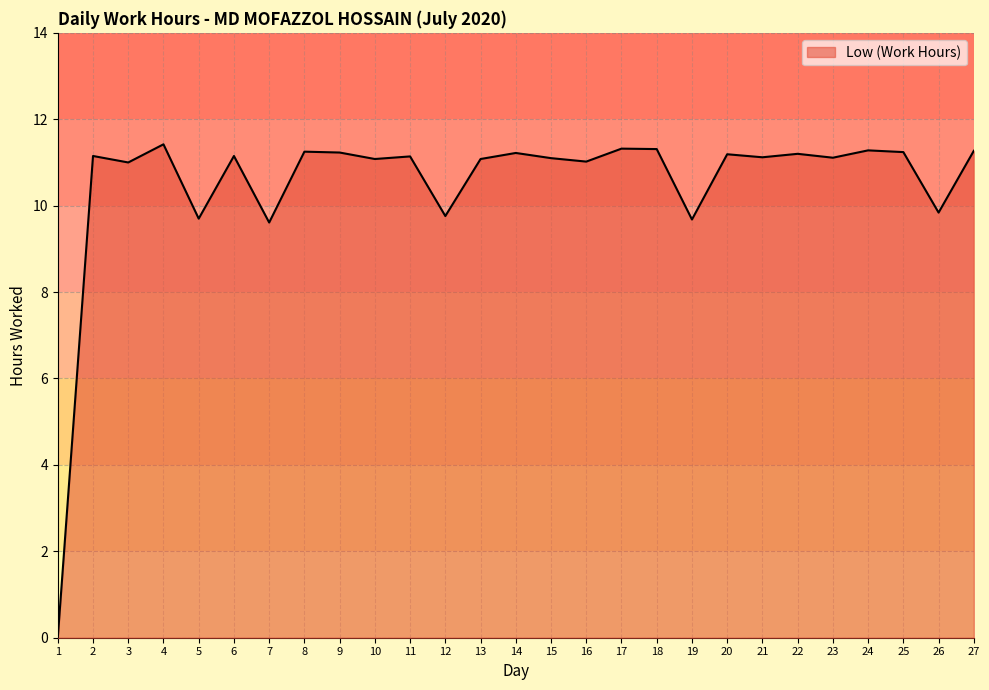

Where is the first local maximum?

2